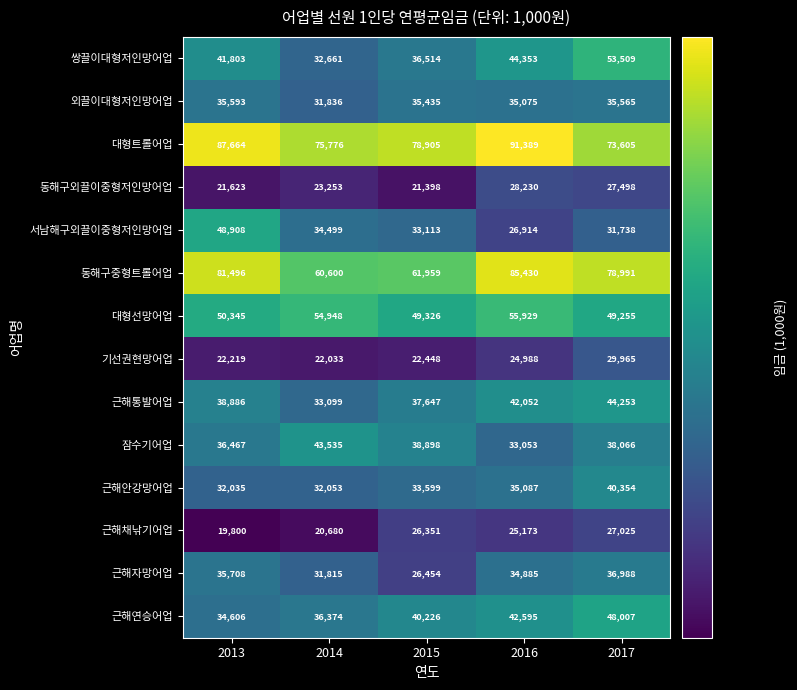

How many values in the 근해자망어업 series are below 34885?

2